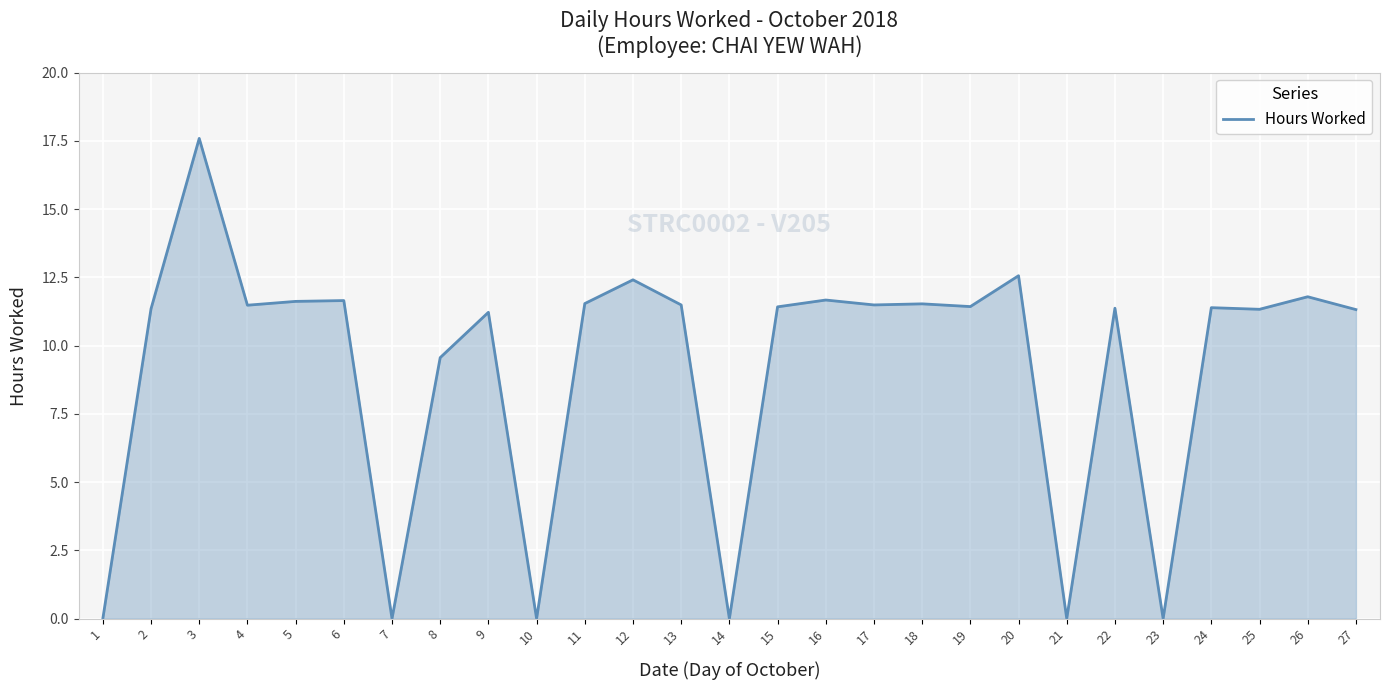

What is the greatest value displayed?

17.6